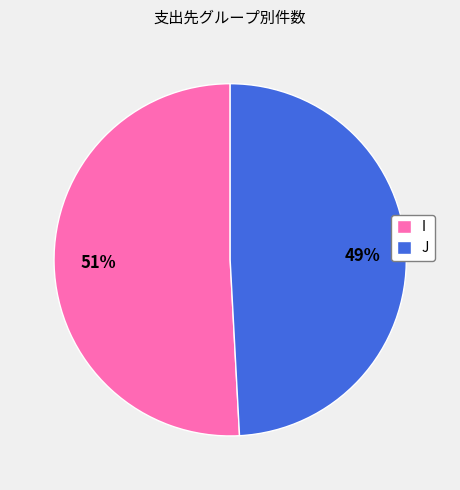

The J slice represents 41% of the pie. True or false?

False